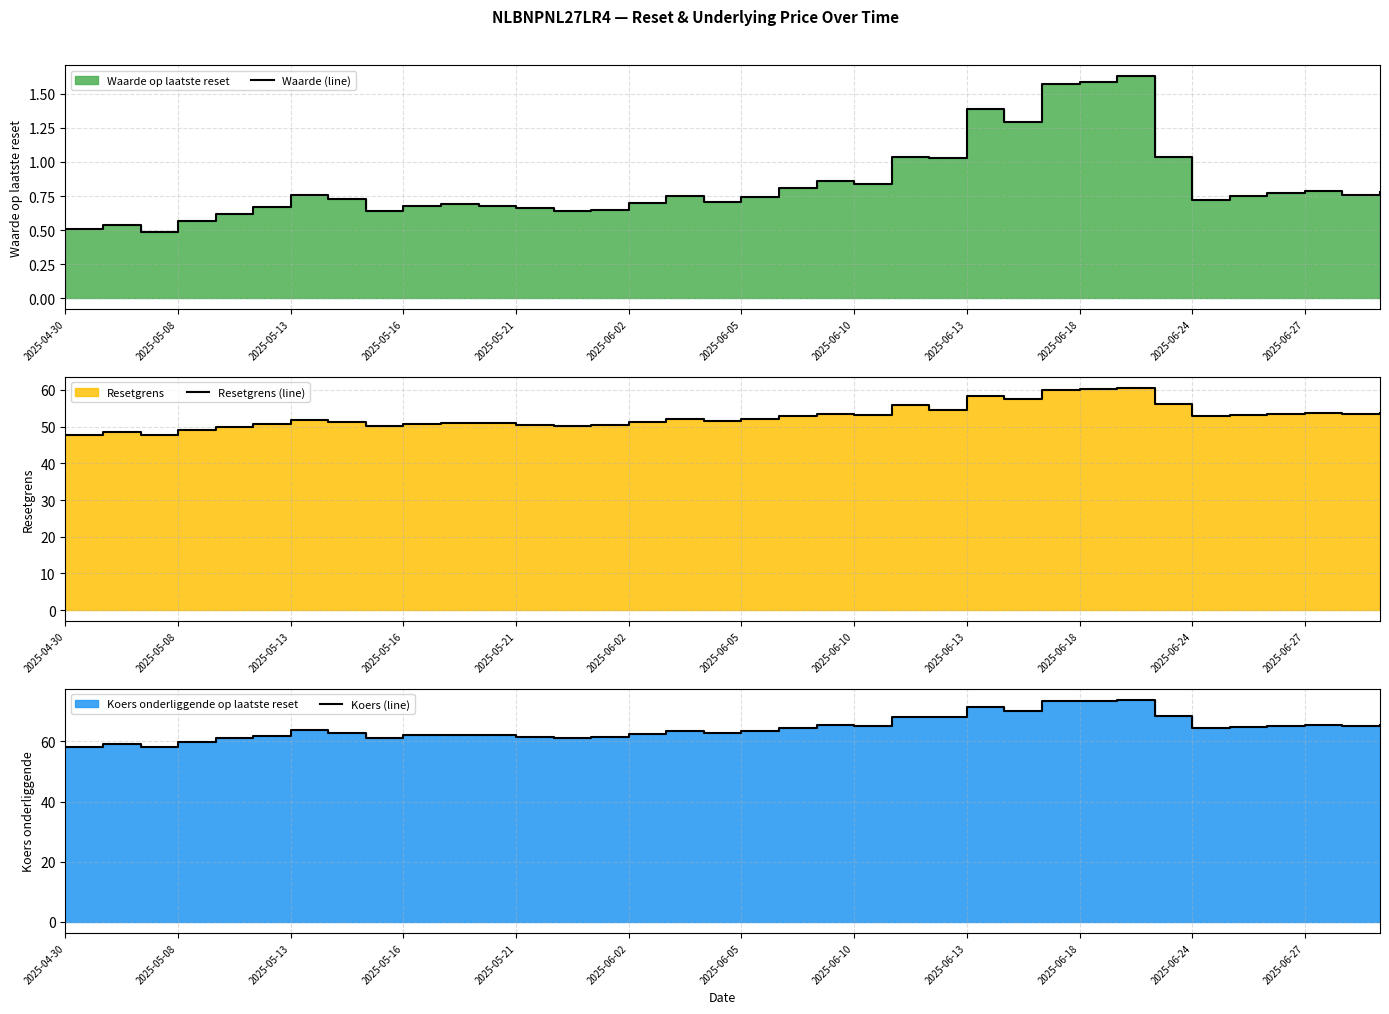

True or false: Waarde (line) and Koers (line) cross at least once.

False